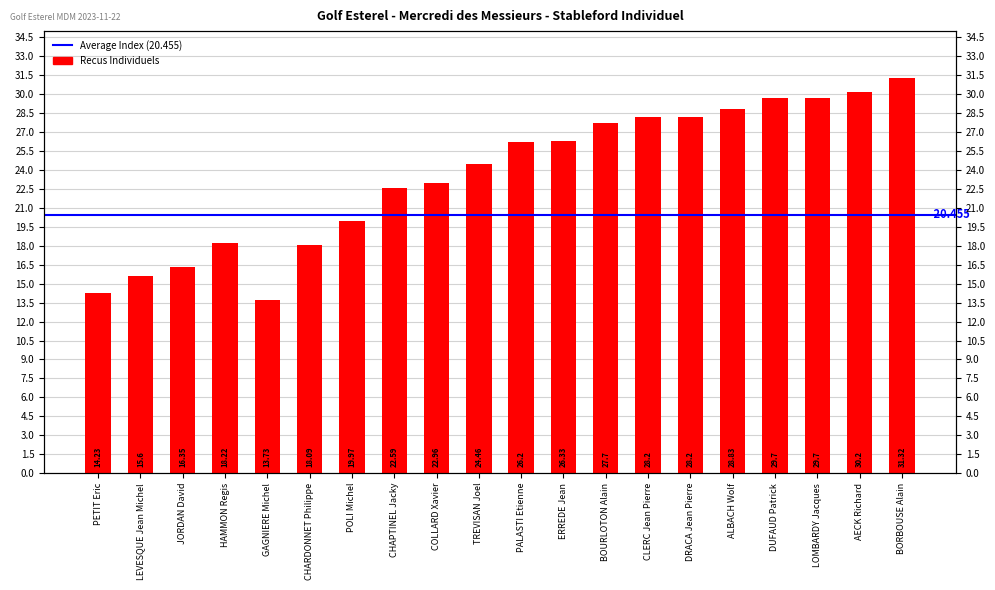

Does the chart contain stacked bars?

No